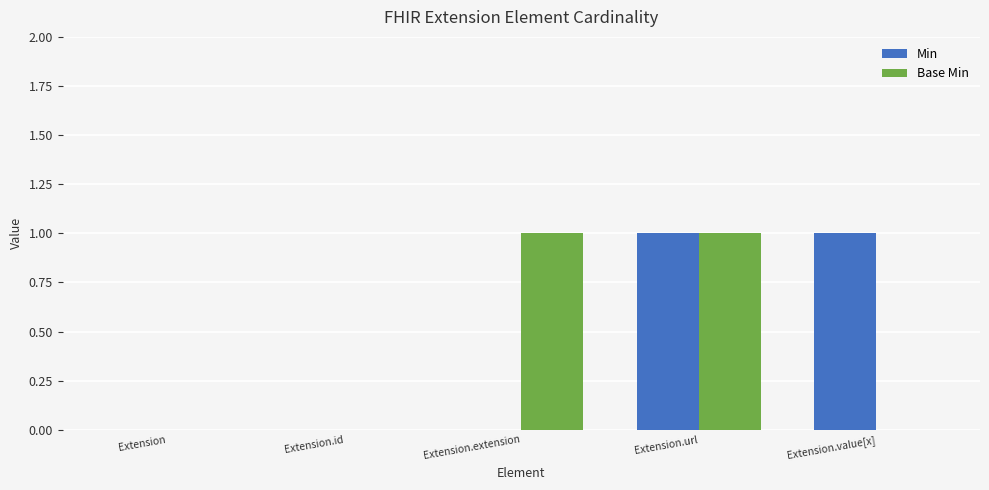

Is it true that Base Min equals 0 at Extension.value[x]?

True